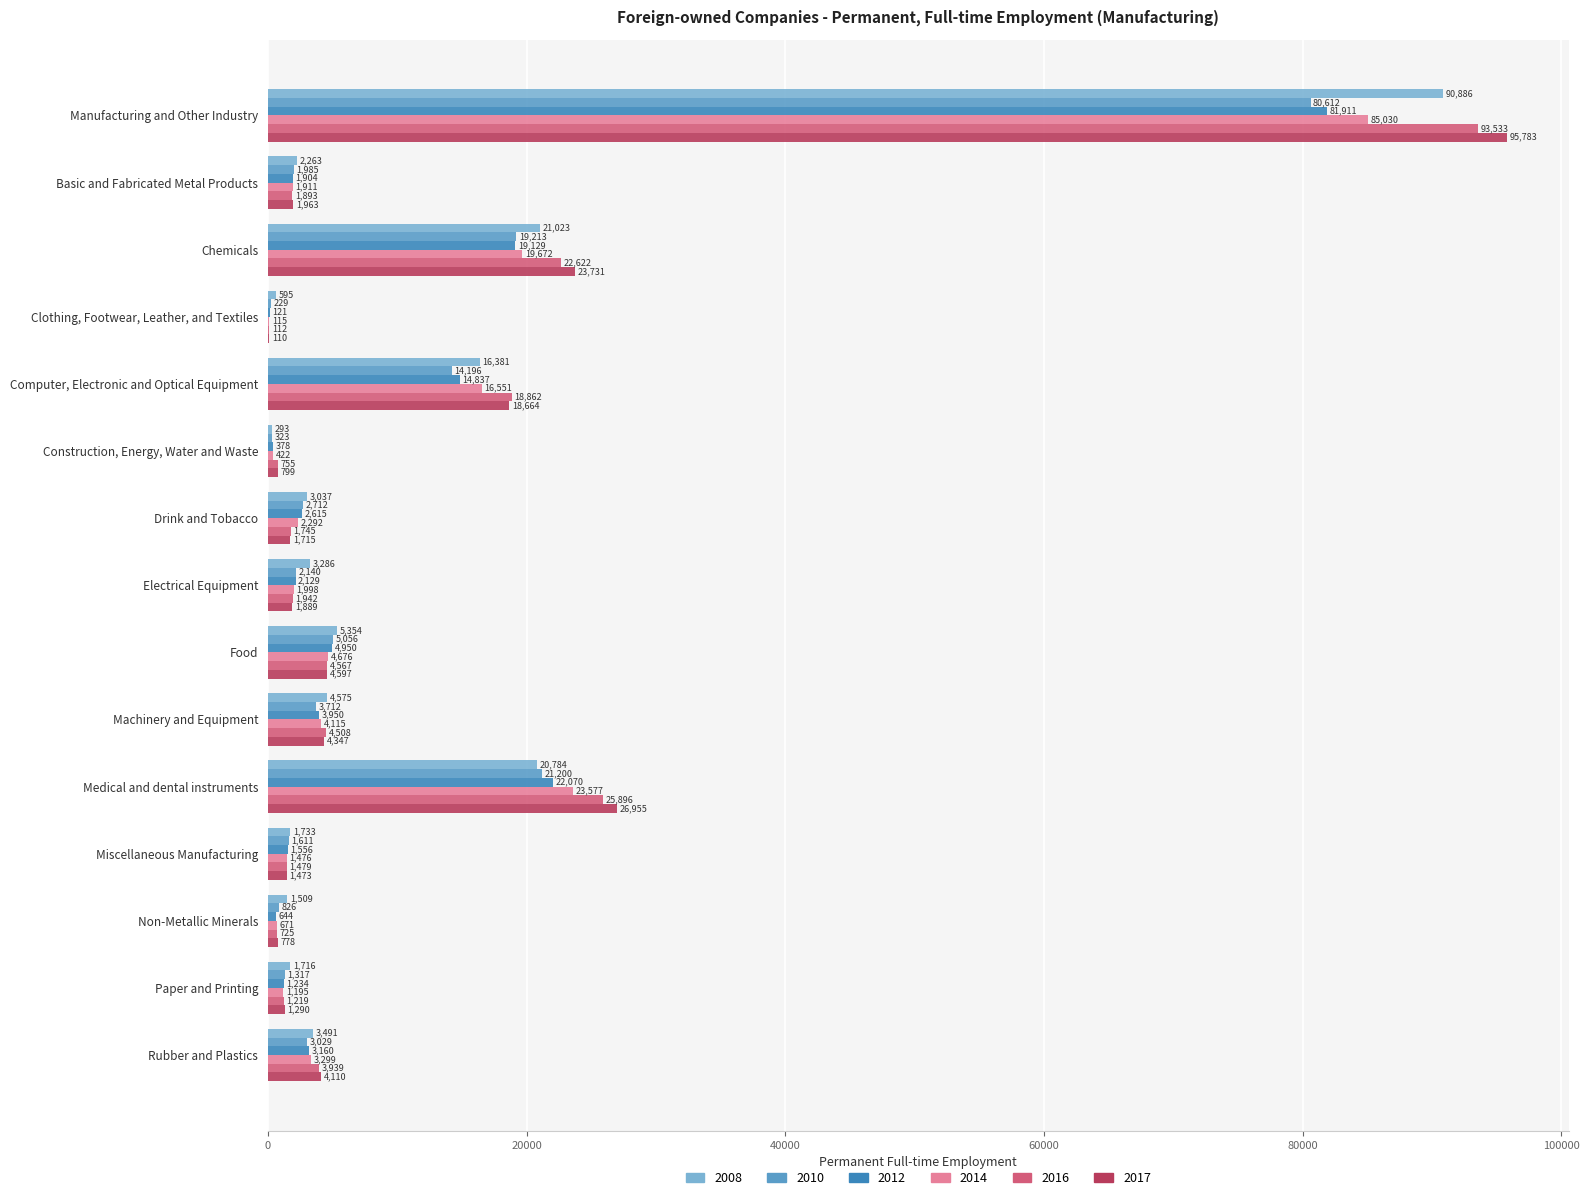

Is the value of 2016 at Food greater than the value of 2017 at Chemicals?

No